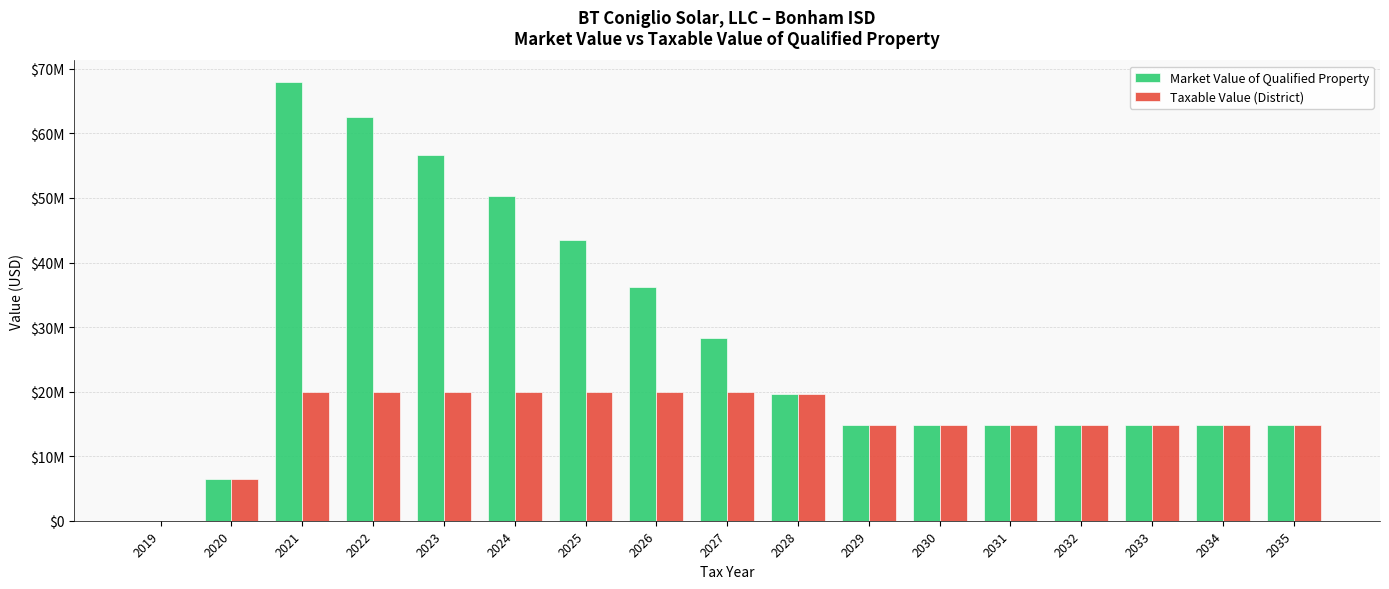

True or false: Market Value of Qualified Property has a value of 25789959 at 2032.

False